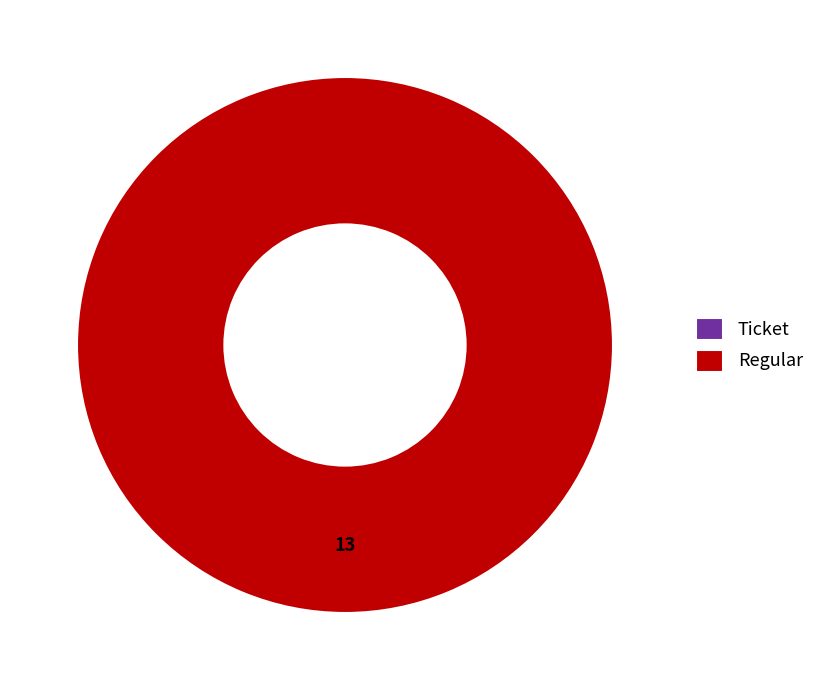

Is it true that Ticket is 0% of the pie?

True